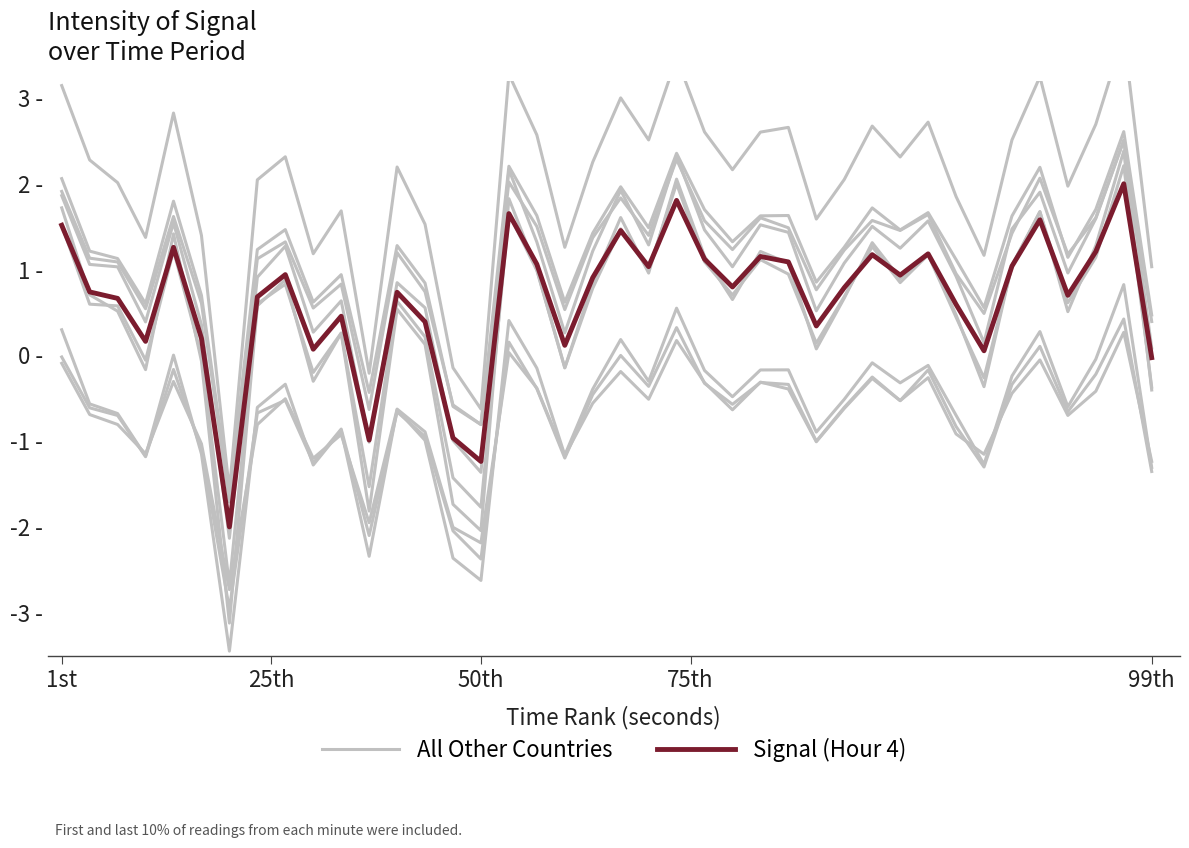

Which series has the largest range (max minus min)?

All Other Countries